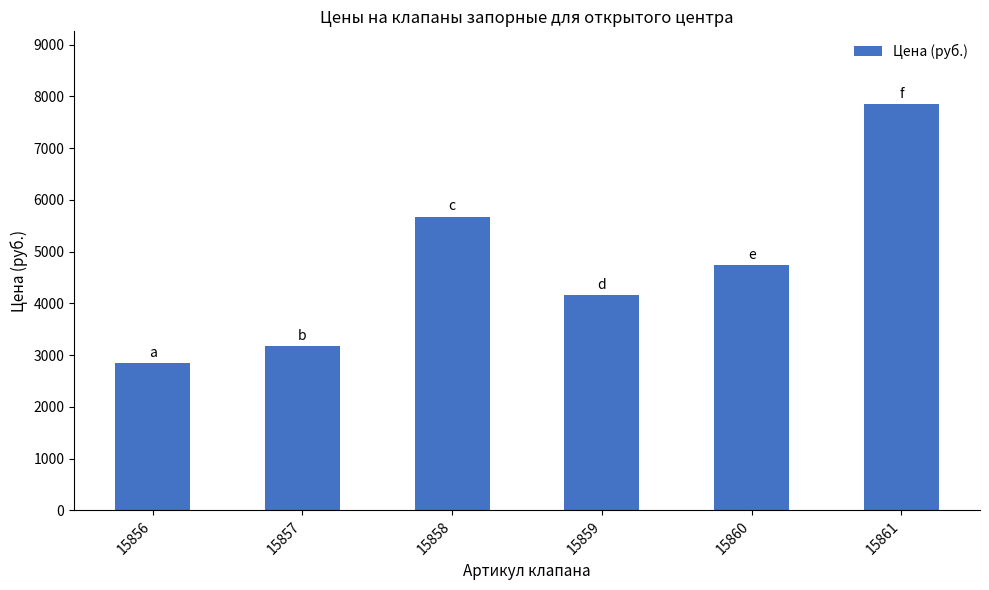

Rank the categories by value from lowest to highest.

15856, 15857, 15859, 15860, 15858, 15861